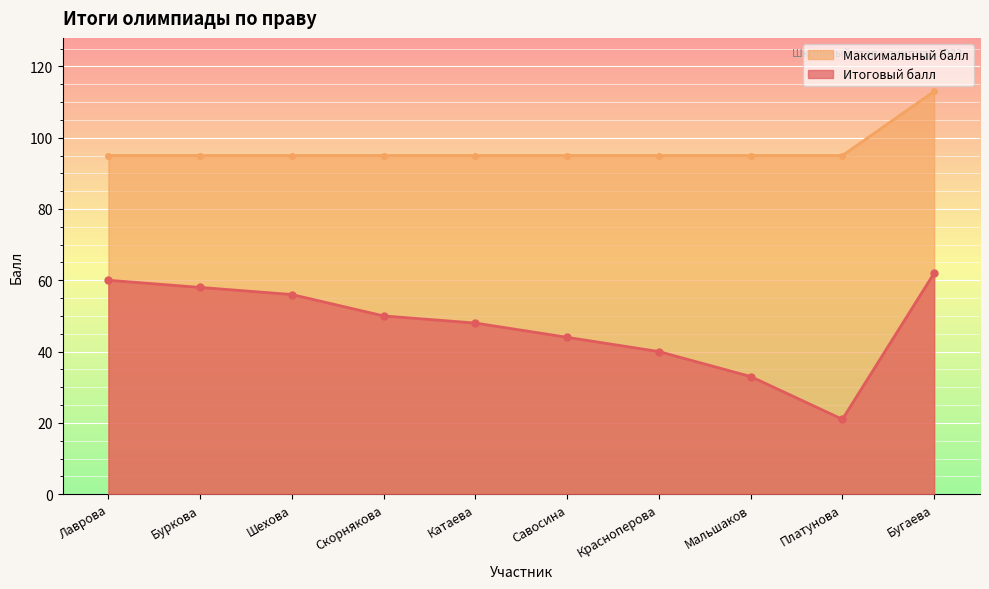

Is the value of Итоговый балл at Платунова greater than the value of Максимальный балл at Савосина?

No